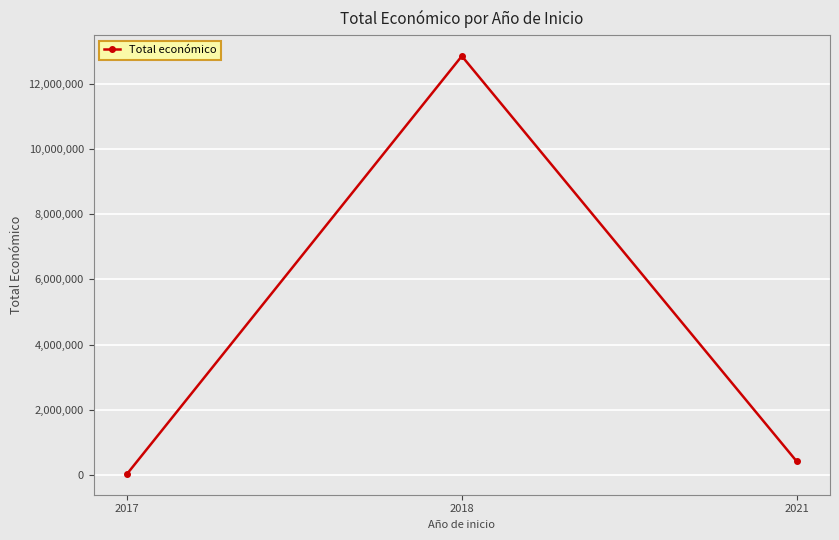

Rank the categories by value from lowest to highest.

2017, 2021, 2018